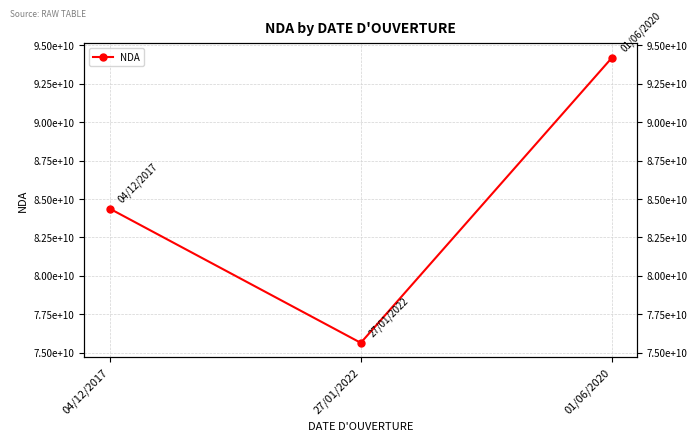

What is the ratio of the value at 27/01/2022 to the value at 04/12/2017?

0.9